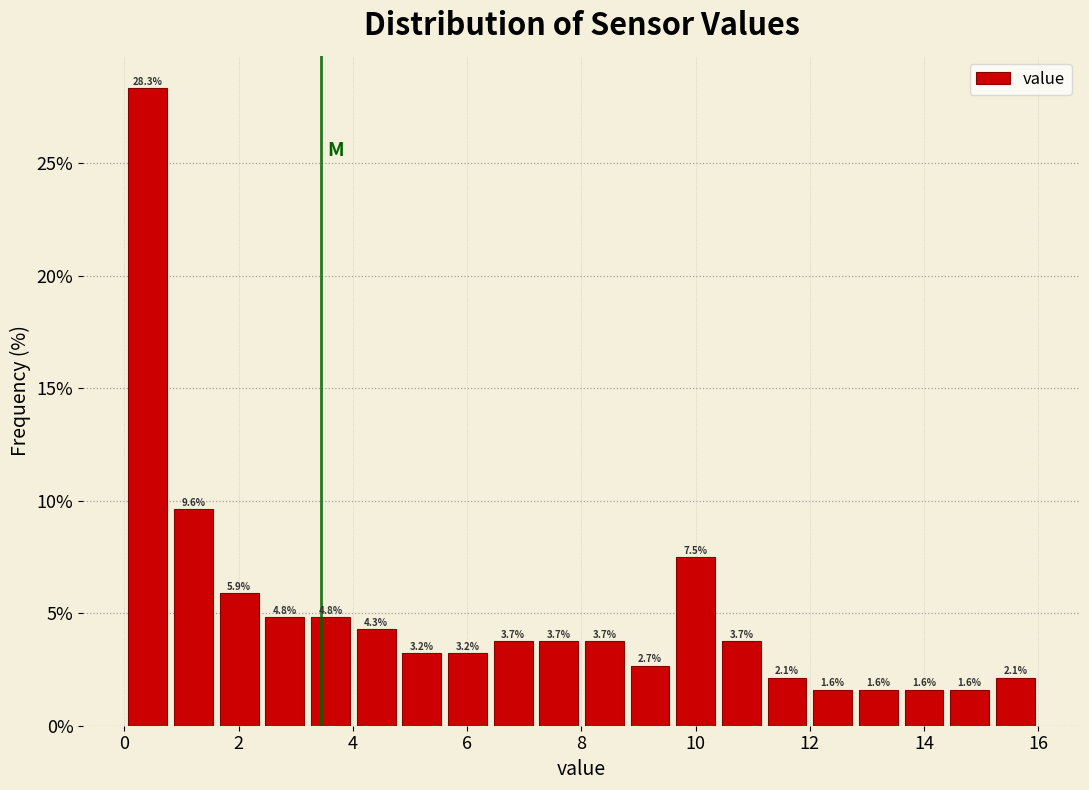

Read against the x-axis, roughly where is the centre of the tallest bar?

0.4